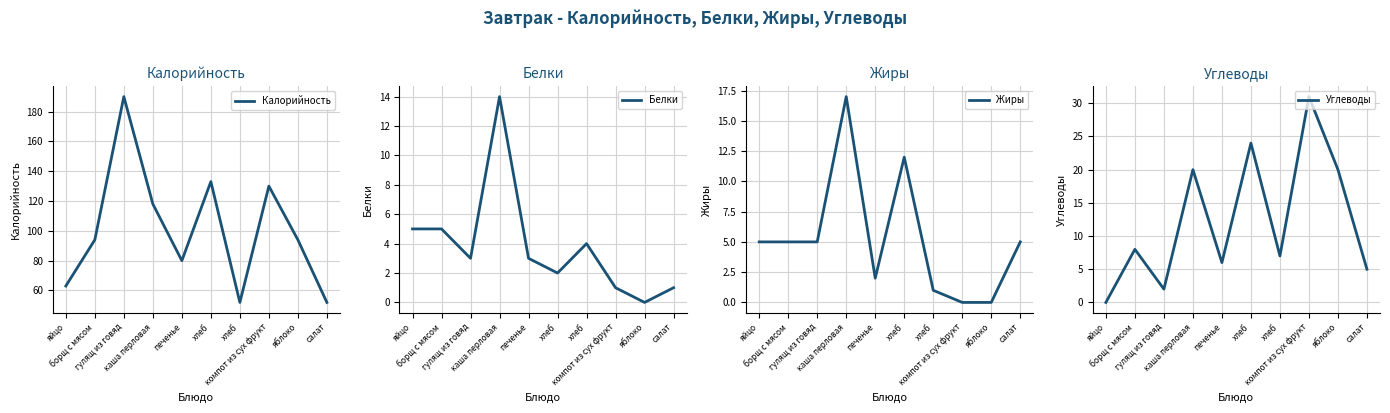

What is the average value of the Белки series?

4